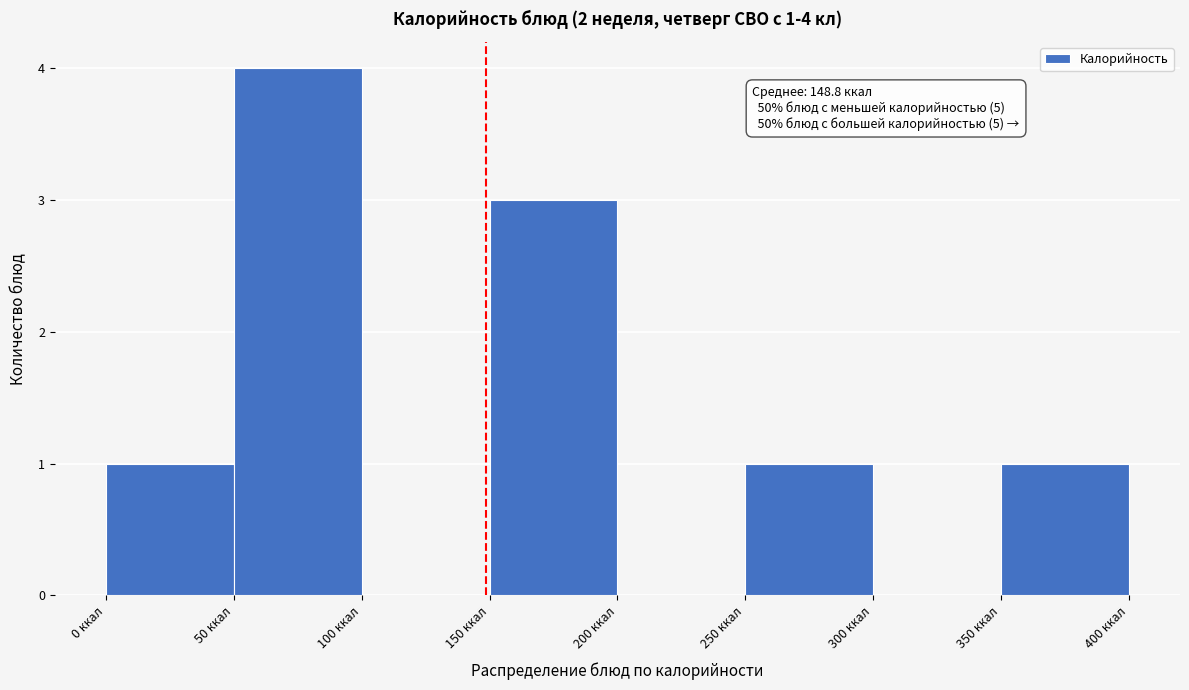

Over which range of the x-axis is the bar tallest?

50 to 100